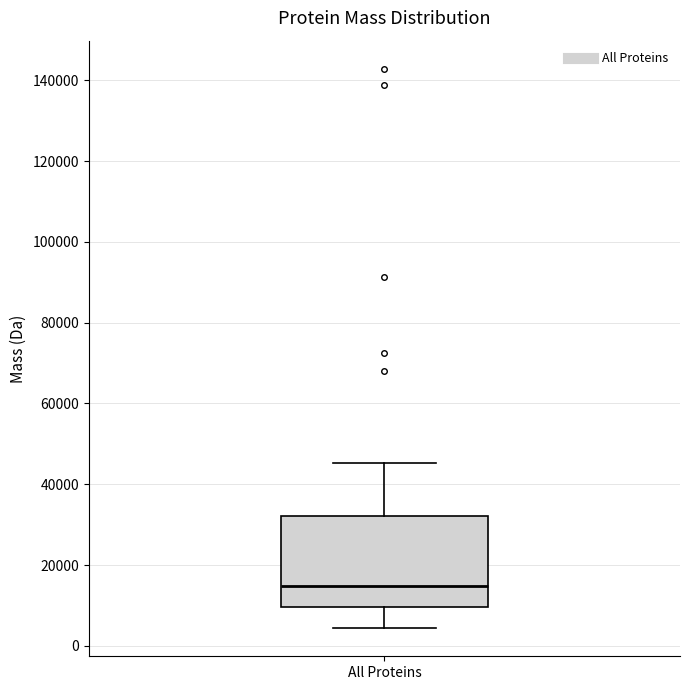

Where does the median line of the box for All Proteins sit on the y-axis? The values are not printed on the chart, so give them approximately, as read against the axis.

14000